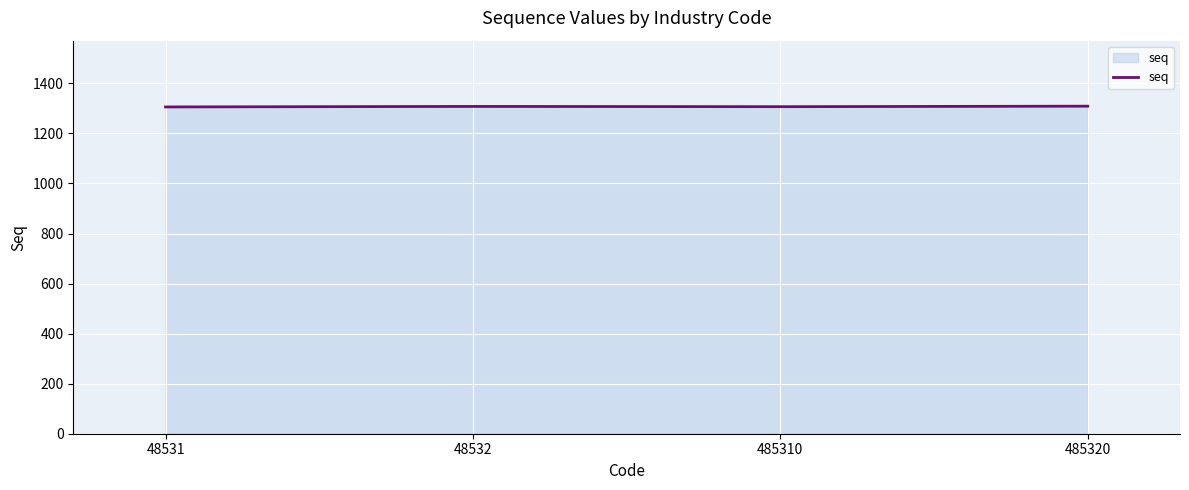

Approximately how many times larger is the value at 48531 compared to 48532?

1.0